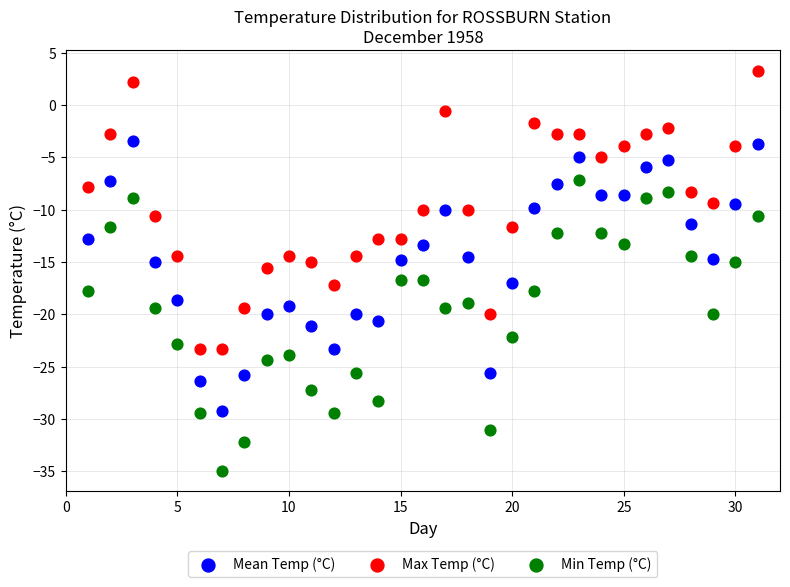

Which series contains the highest Y value?

Max Temp (°C)